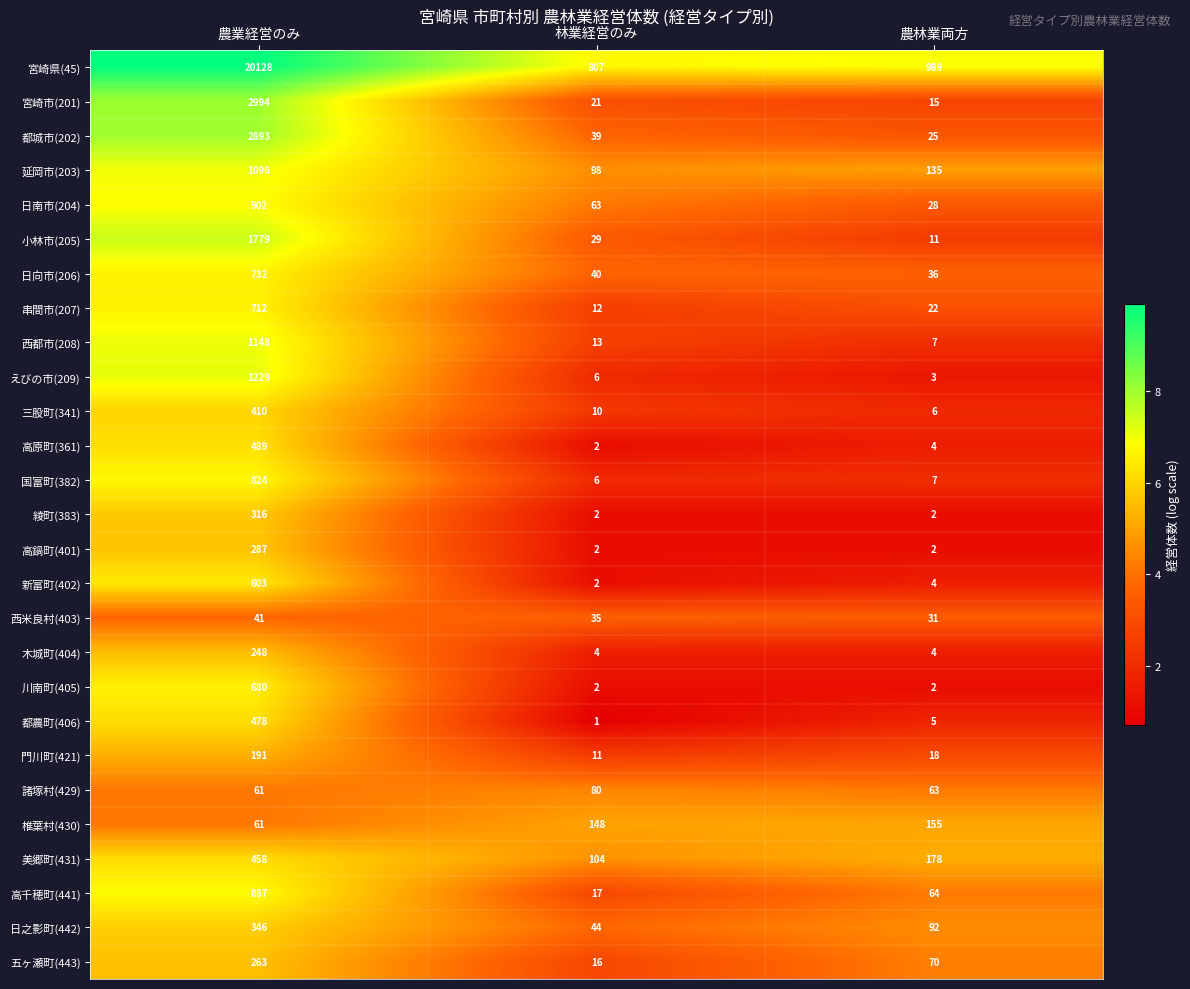

What is the difference between the maximum and second lowest values in the 高千穂町(441) series?

823